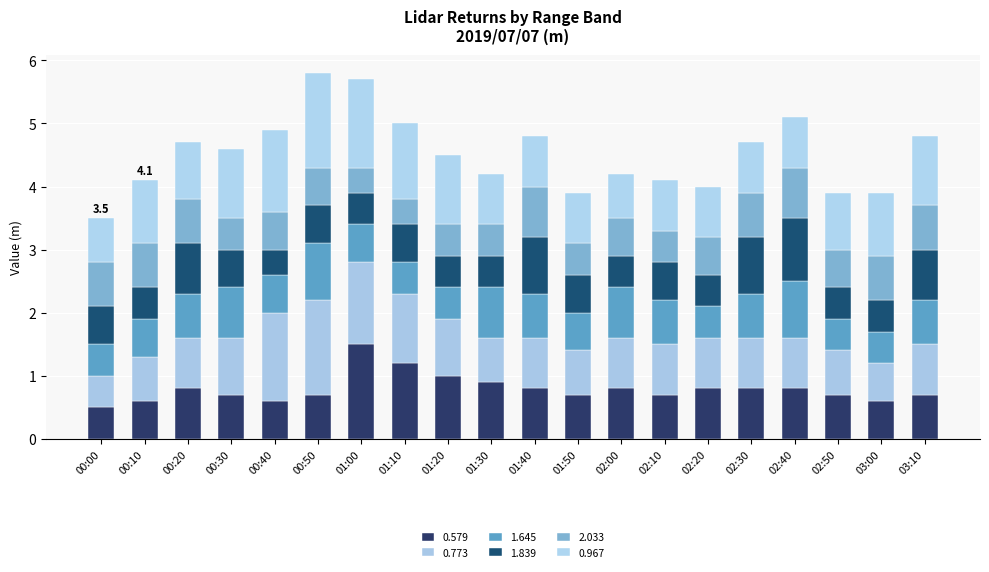

Rank the series at 02:20 from highest to lowest value.

0.579, 0.773, 0.967, 2.033, 1.645, 1.839